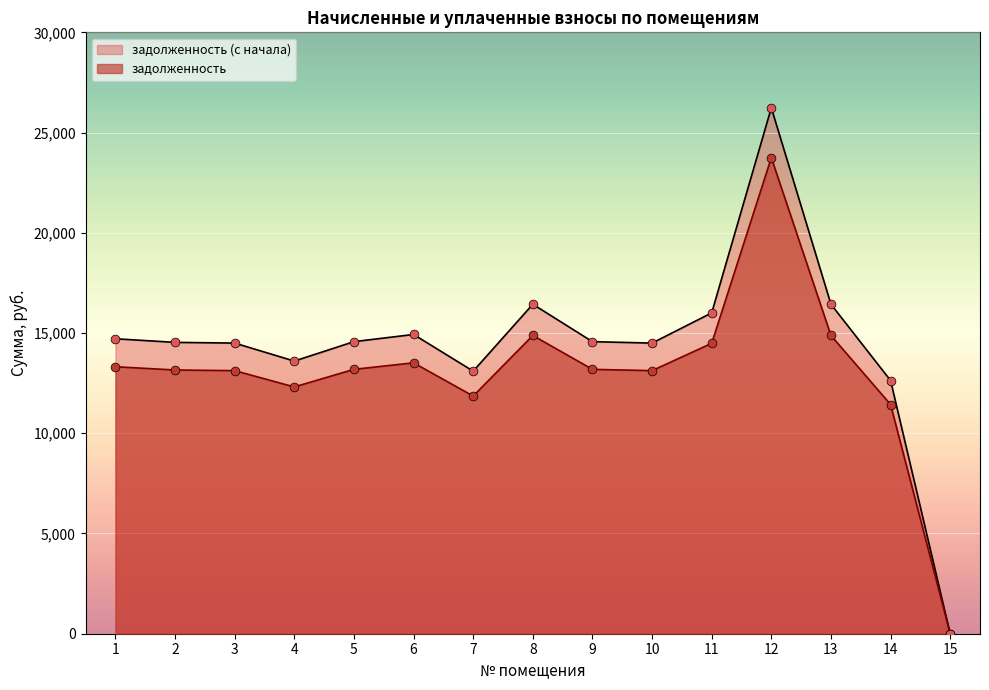

Is the value of задолженность at 9 greater than the value of задолженность (с начала) at 4?

No